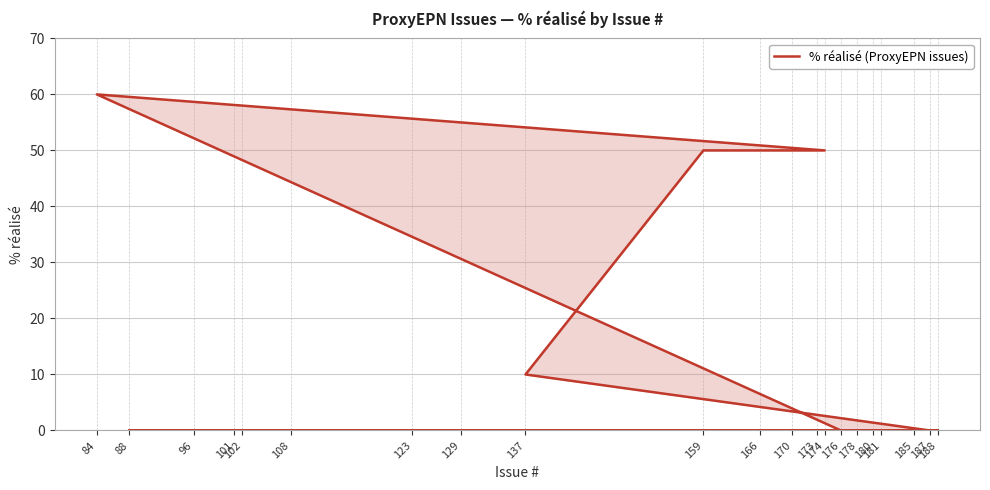

How many categories are shown in the chart?

21